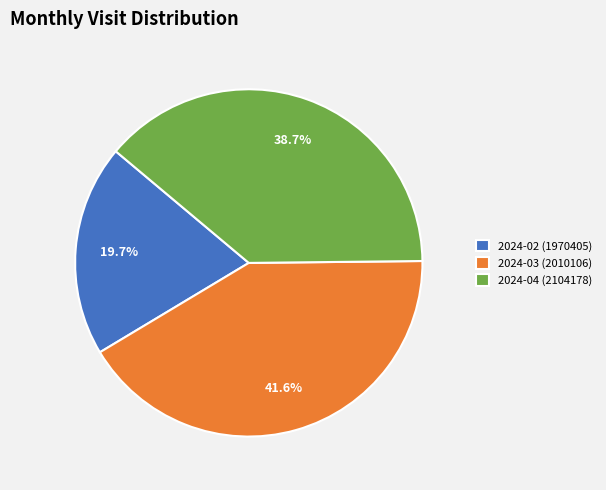

To the nearest percent, what is the combined percentage of 2024-04 (2104178) and 2024-02 (1970405)?

58%